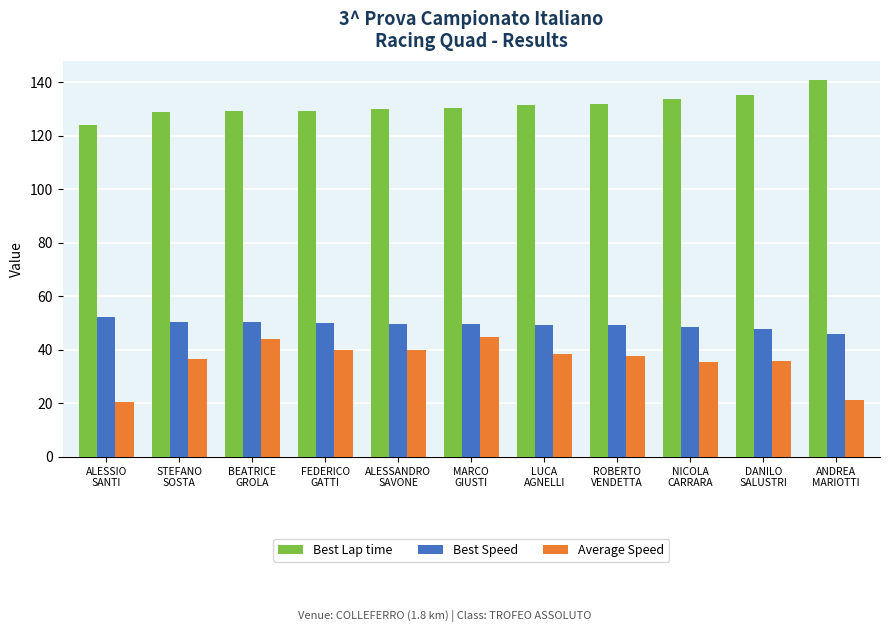

What is the label of the 4th bar from the right?

ROBERTO
VENDETTA